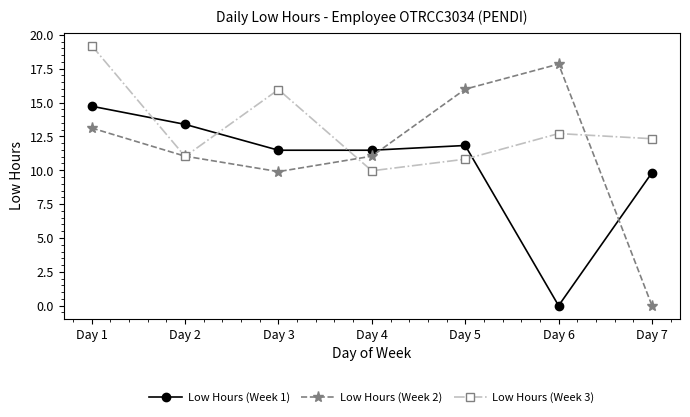

What is the sum of the Low Hours (Week 2) values at Day 2 and Day 3?

20.9